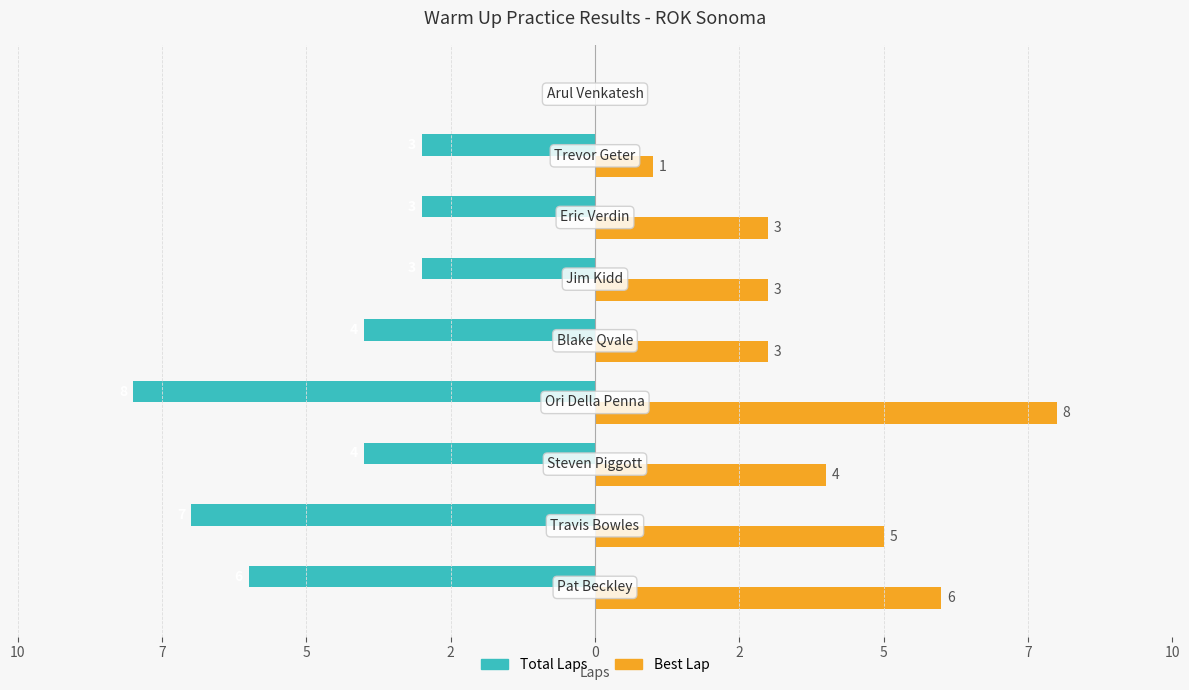

What are all the series names shown in the legend?

Total Laps, Best Lap